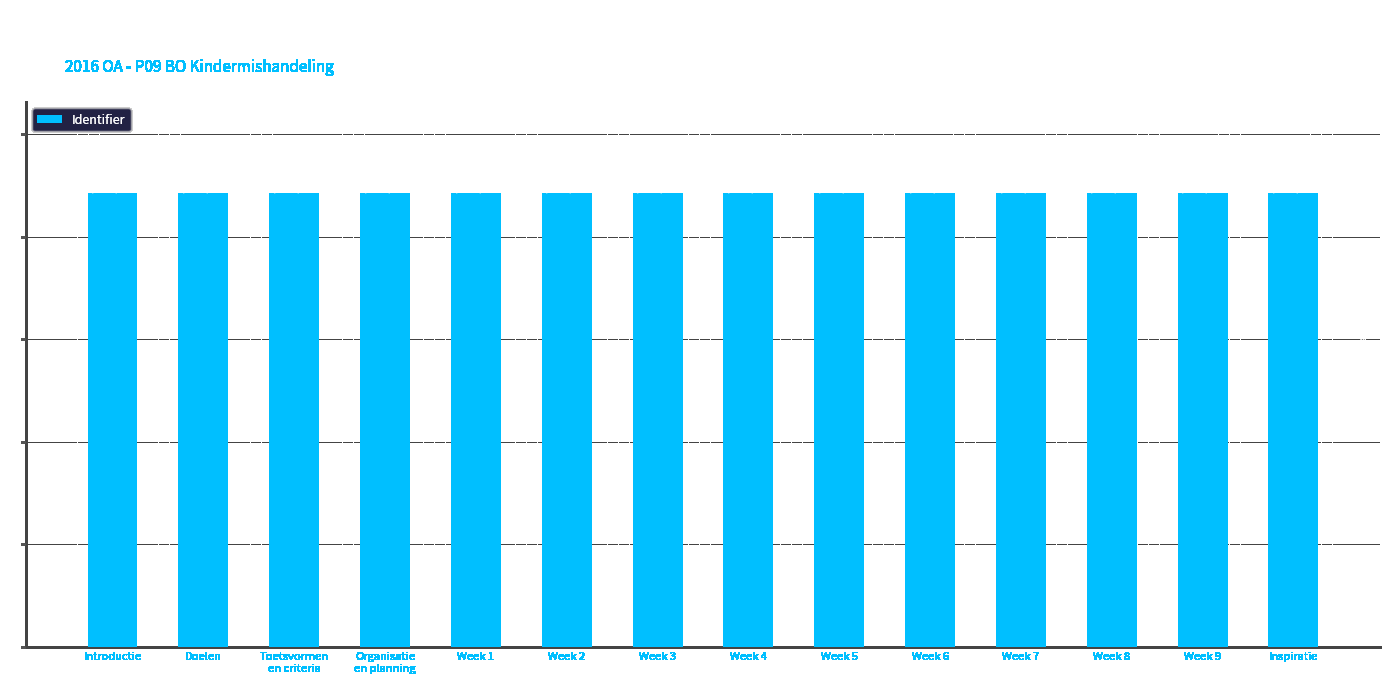

What is the greatest value displayed?

4426474